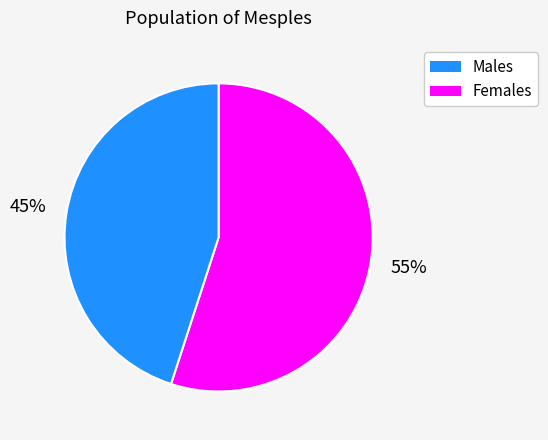

Does any single category account for the majority?

Yes